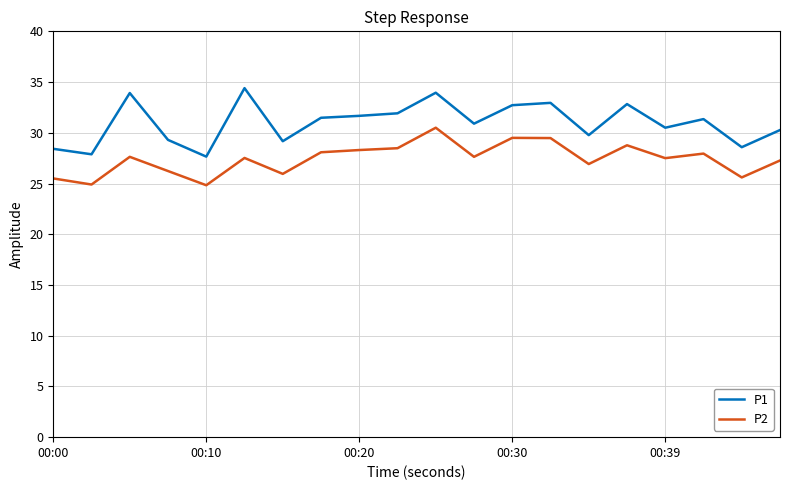

Does the chart have visible grid lines?

Yes